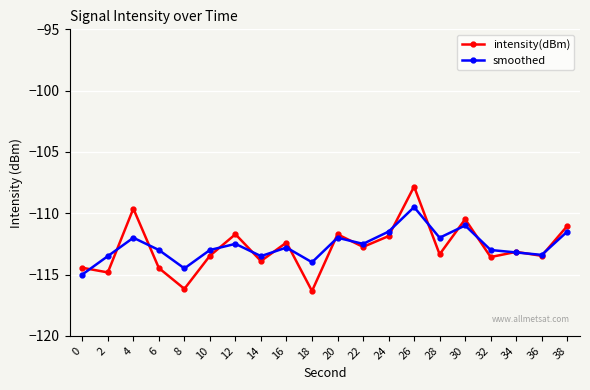

What are all the series names shown in the legend?

intensity(dBm), smoothed